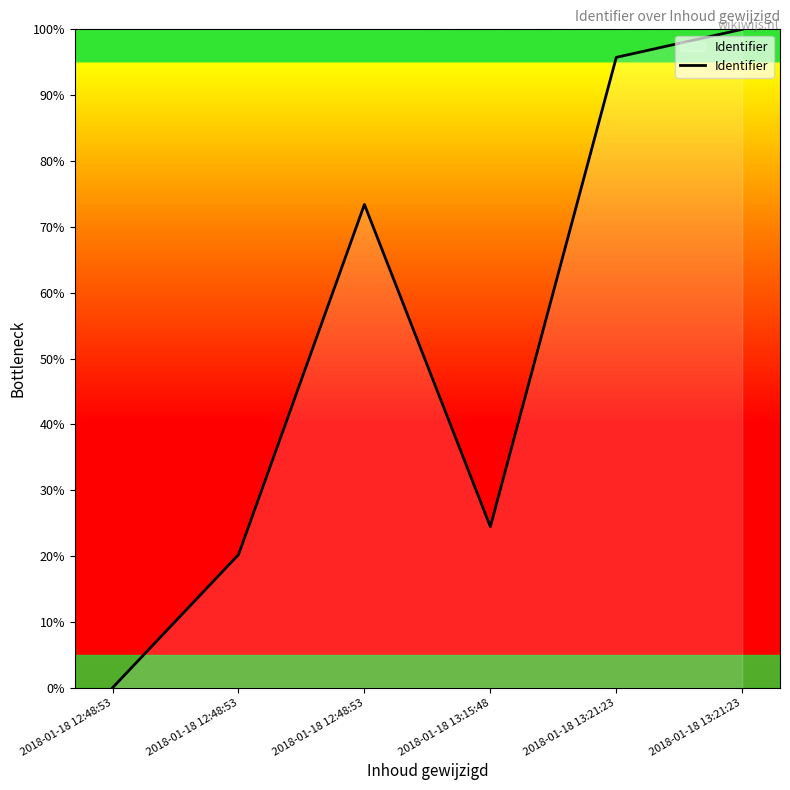

What is the change in value from 2018-01-18 12:48:53 to 2018-01-18 13:21:23?

+100.0